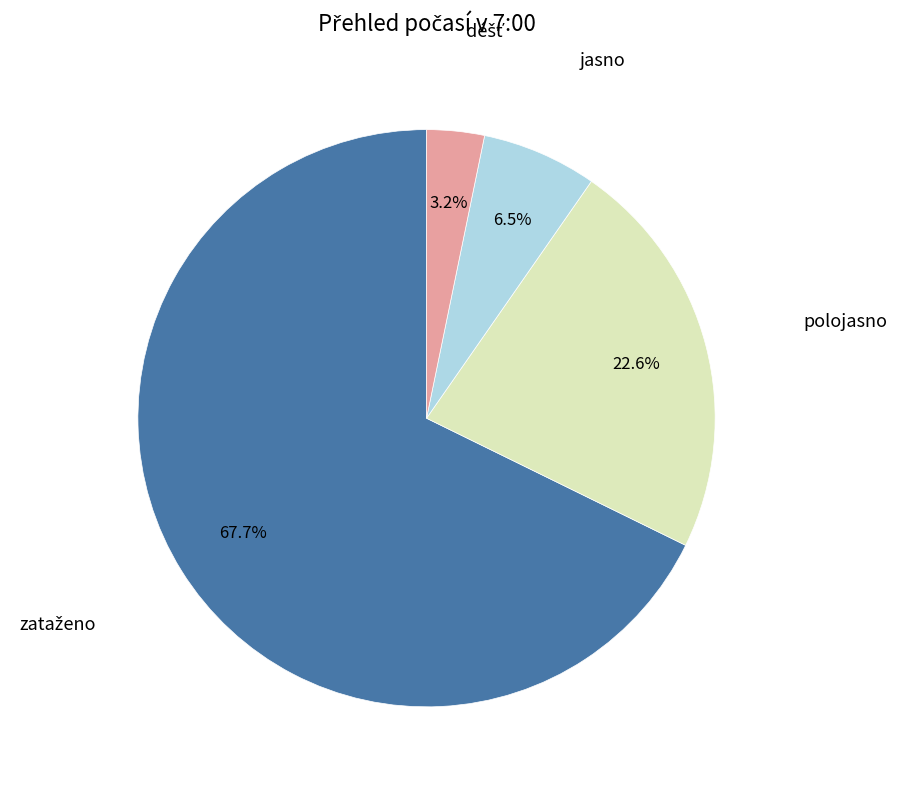

Is there a majority slice in this chart?

Yes